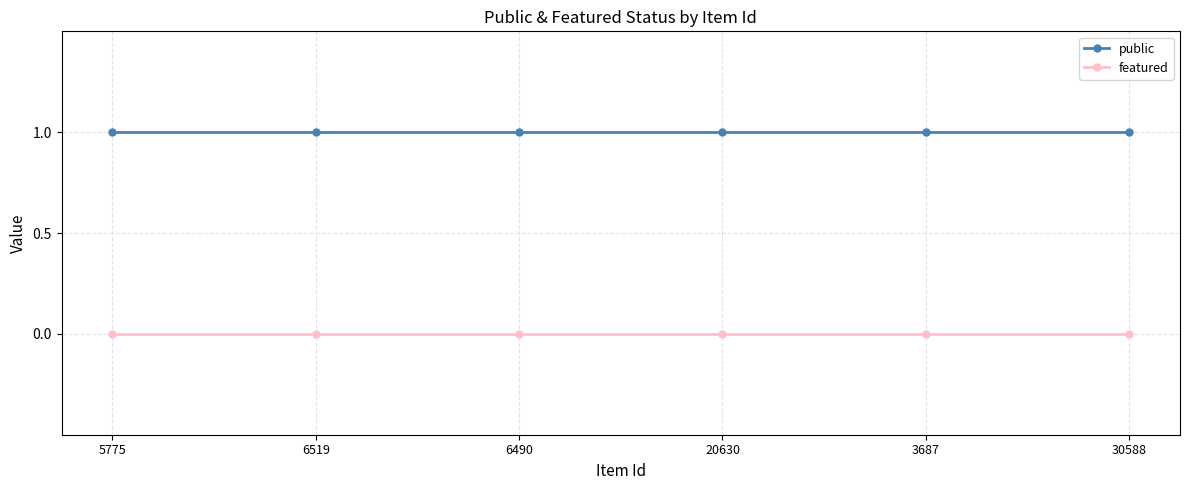

True or false: public and featured cross at least once.

False